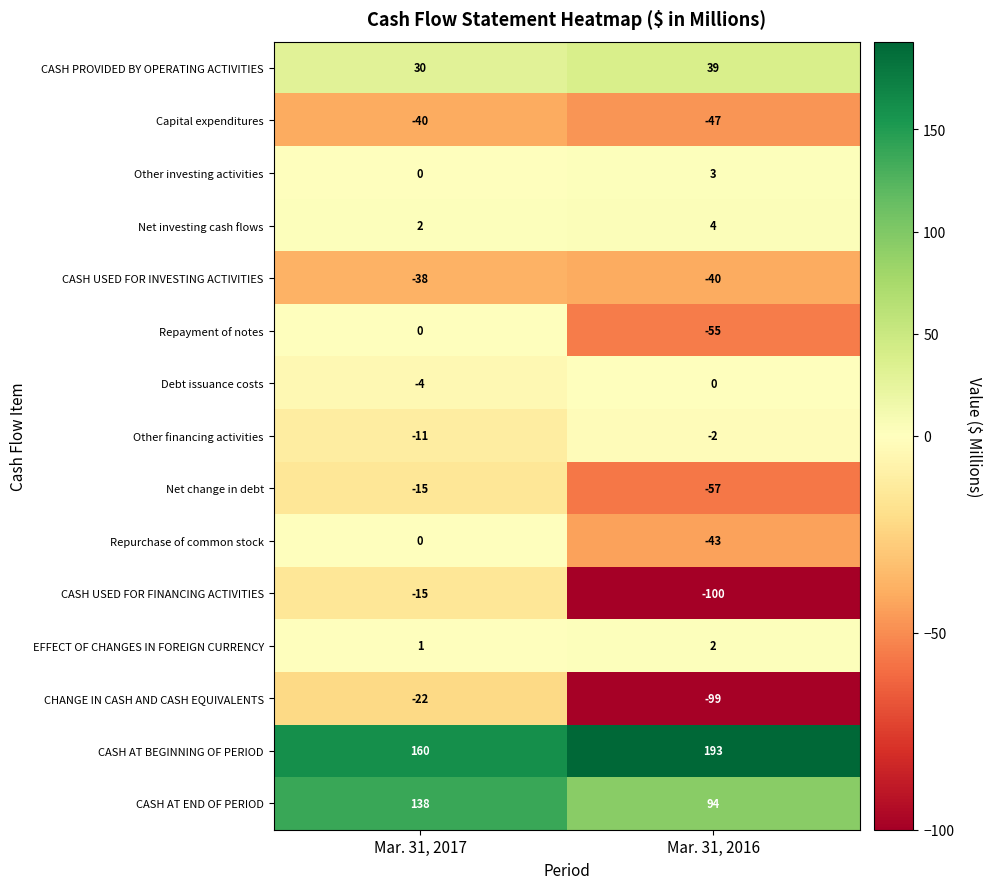

Where is Other investing activities nearest to the value 1?

Mar. 31, 2017